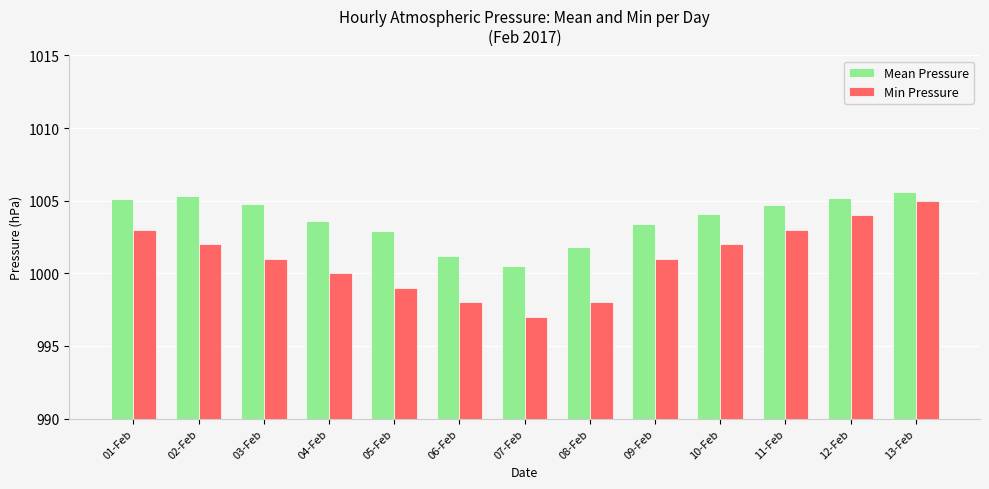

The value of Mean Pressure at 10-Feb is 1364.2. True or false?

False